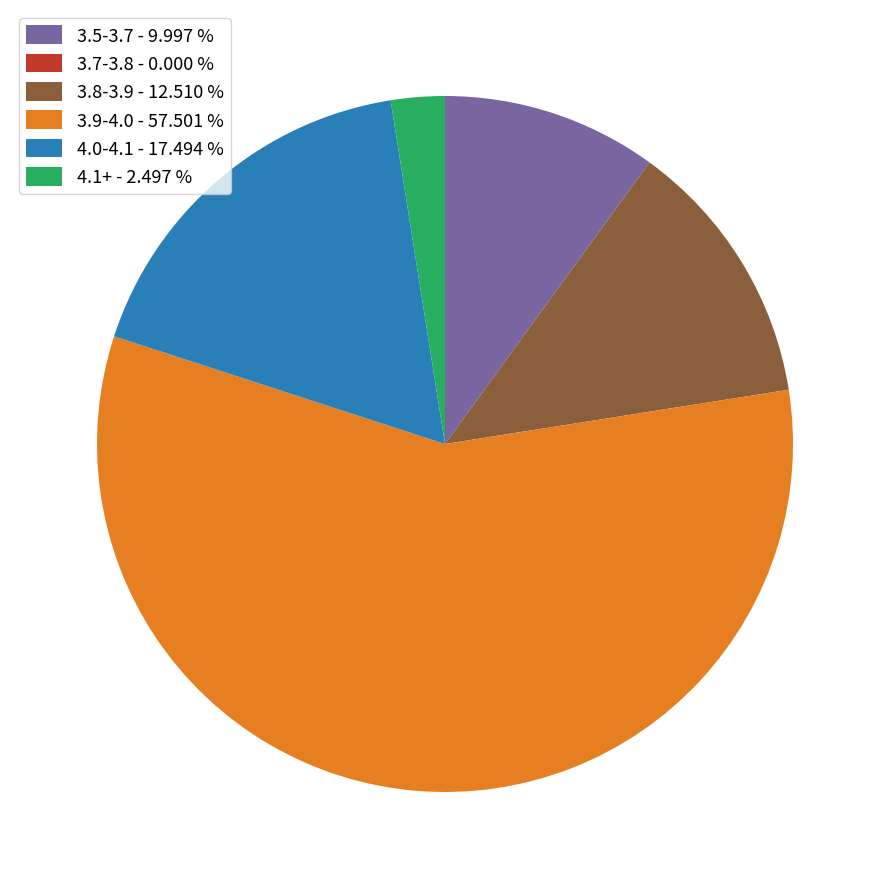

Does any single category account for the majority?

Yes